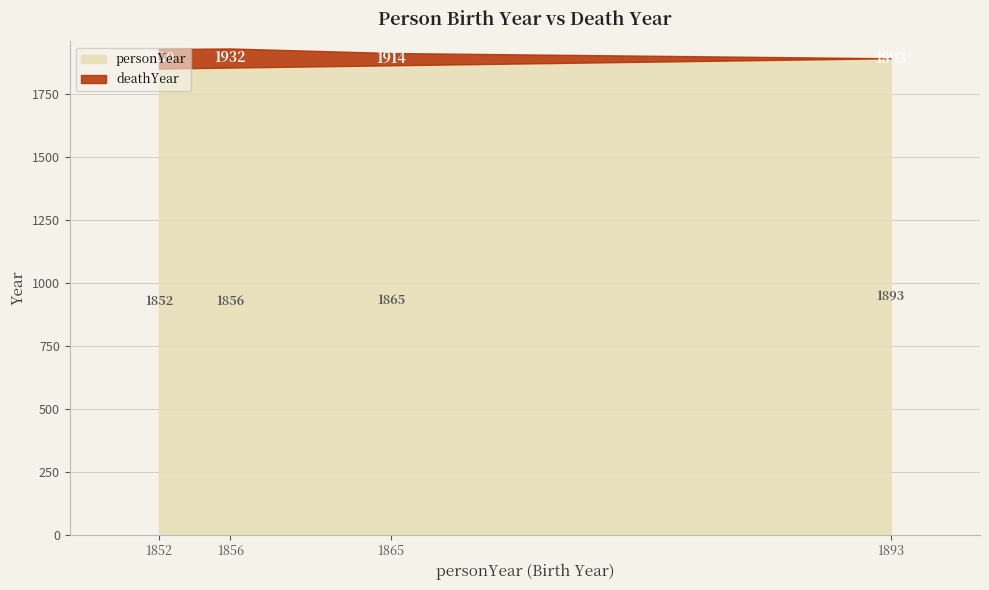

Is it true that the value at 1893 is 1316?

False